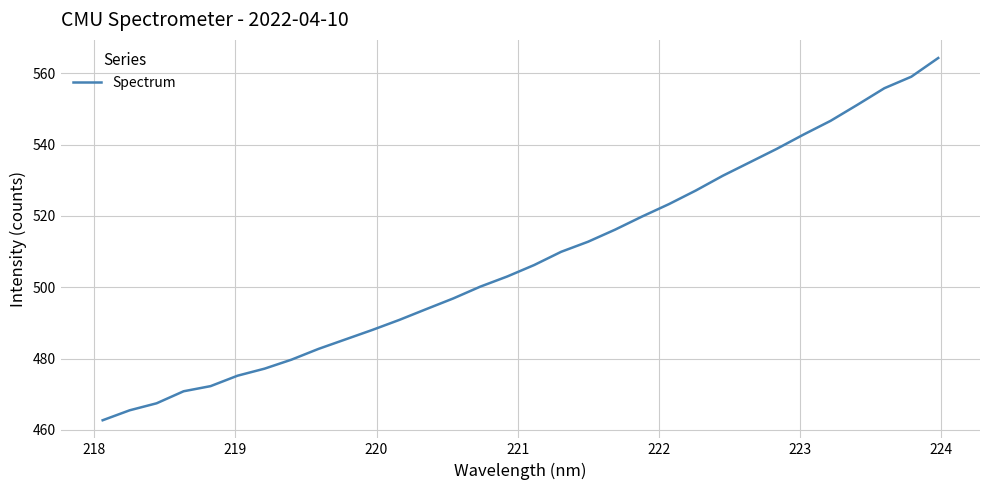

What is the maximum value shown in the chart?

564.3